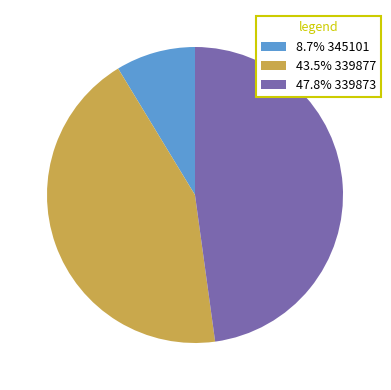

How many slices are in this pie chart?

3